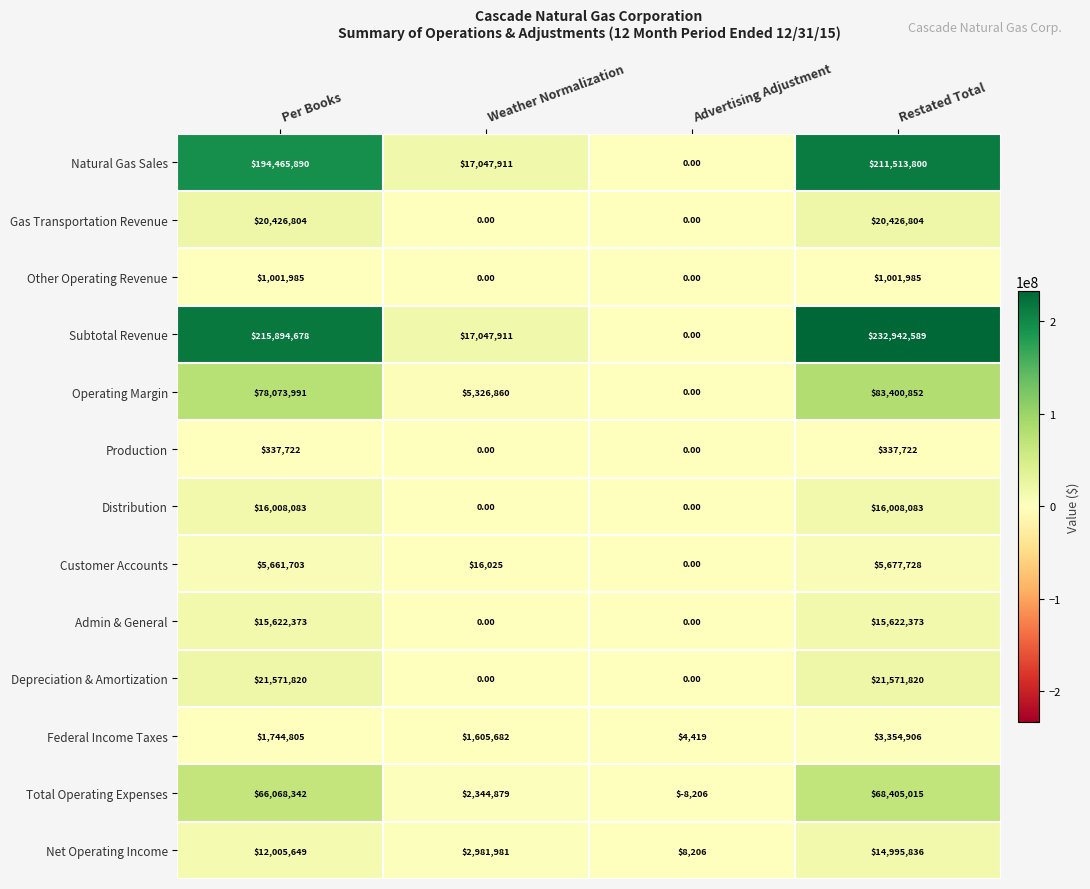

Which category has the highest value across all series?

Restated Total